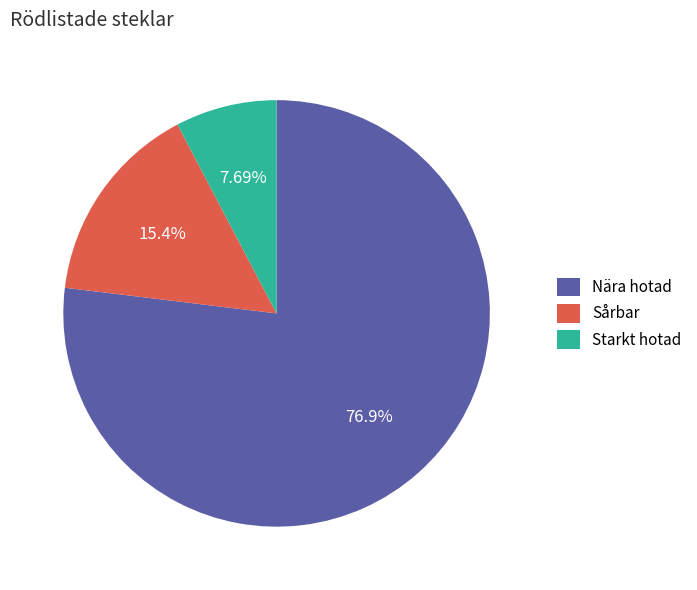

To the nearest percent, what is the difference between the largest and smallest slice percentages?

69%